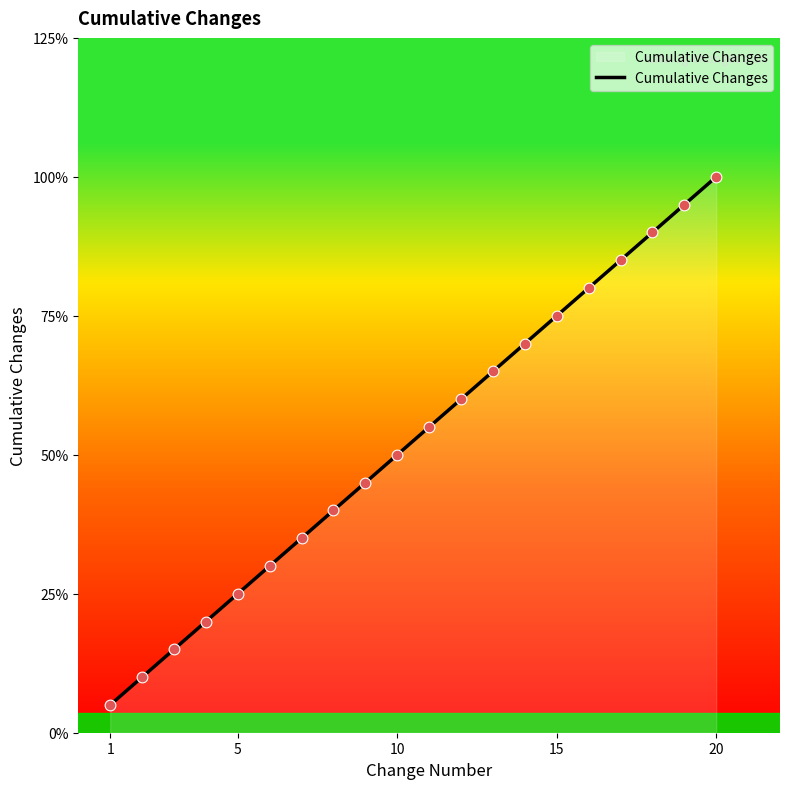

Does the chart have visible grid lines?

No